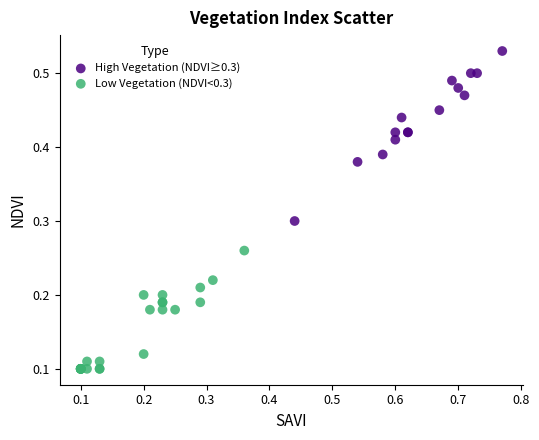

Which series has the widest spread of Y values?

High Vegetation (NDVI≥0.3)